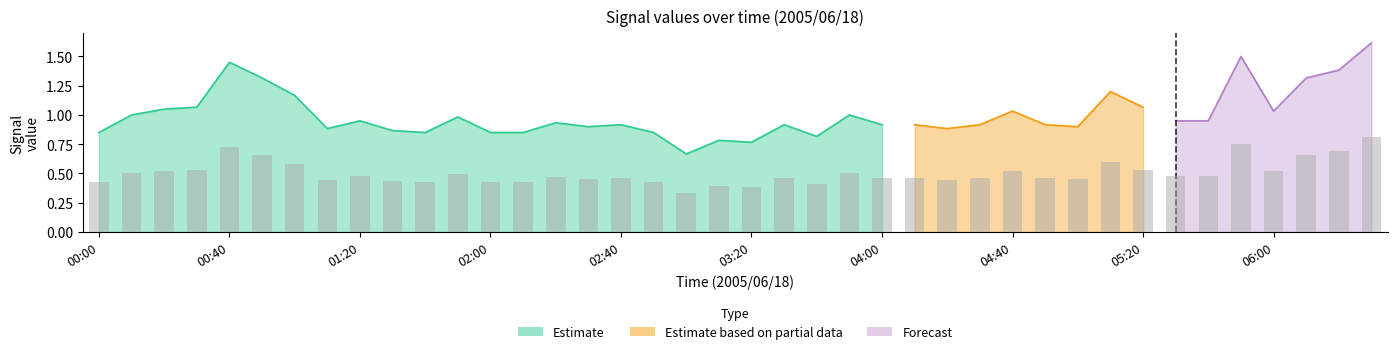

True or false: 10.910 has a value of 0.7 at 2005/06/18 01:50.

False